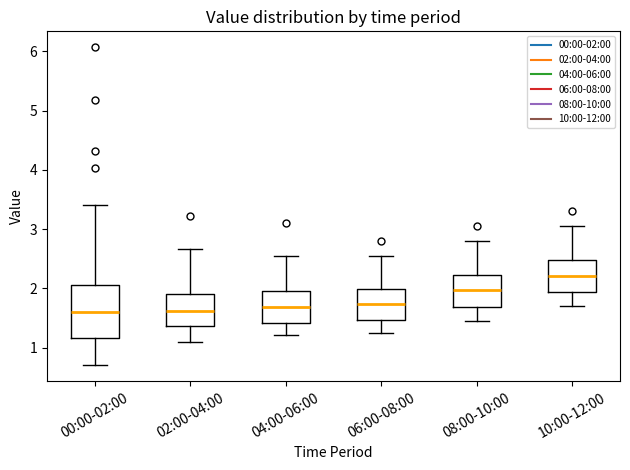

Where does the lower whisker of the box for 06:00-08:00 end on the y-axis? The values are not printed on the chart, so give them approximately, as read against the axis.

1.3